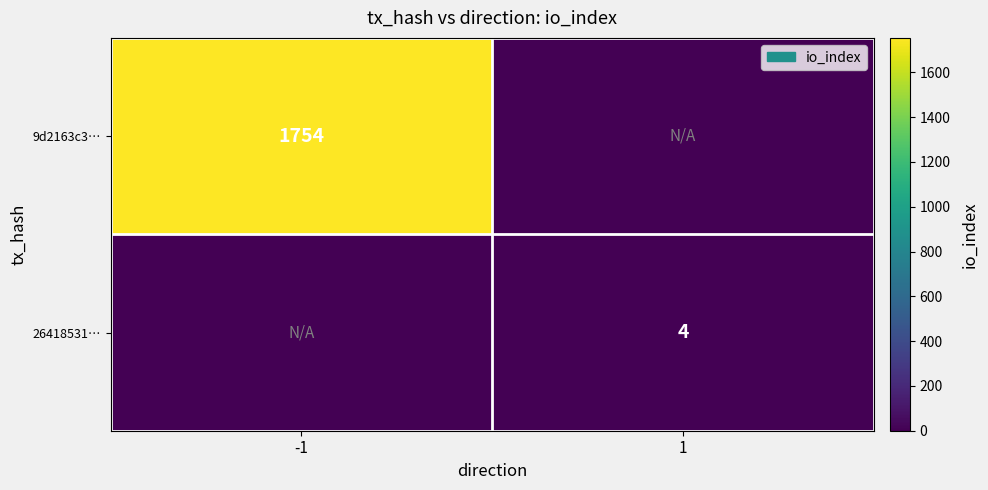

Which label corresponds to the largest value in the chart?

-1